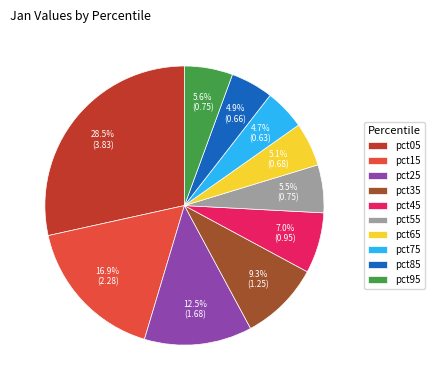

How much of the chart is everything except pct55?

94.5%